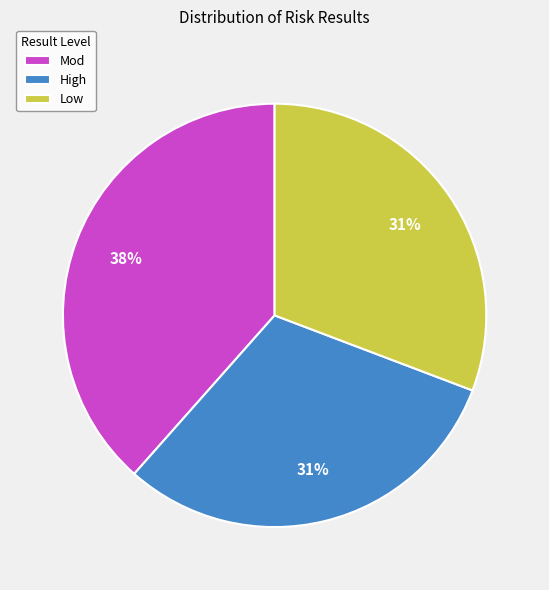

True or false: Low accounts for 31% of the total.

True